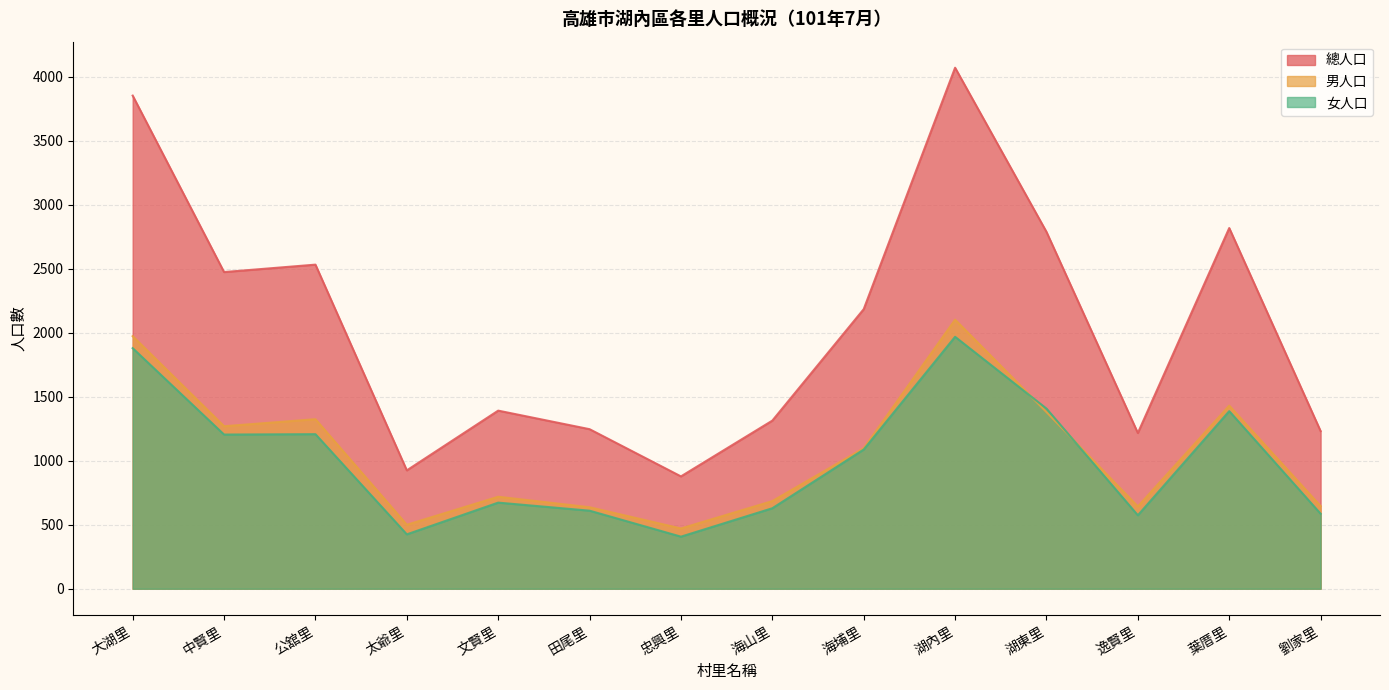

Reading left to right, extract all data points from this chart.

男人口: 大湖里=1974	中賢里=1270	公舘里=1325	太爺里=500	文賢里=719	田尾里=637	忠興里=471	海山里=685	海埔里=1098	湖內里=2103	湖東里=1381	逸賢里=643	葉厝里=1431	劉家里=646
女人口: 大湖里=1880	中賢里=1205	公舘里=1208	太爺里=425	文賢里=673	田尾里=610	忠興里=407	海山里=629	海埔里=1088	湖內里=1969	湖東里=1408	逸賢里=574	葉厝里=1388	劉家里=586
總人口: 大湖里=3854	中賢里=2475	公舘里=2533	太爺里=925	文賢里=1392	田尾里=1247	忠興里=878	海山里=1314	海埔里=2185	湖內里=4072	湖東里=2789	逸賢里=1217	葉厝里=2819	劉家里=1232